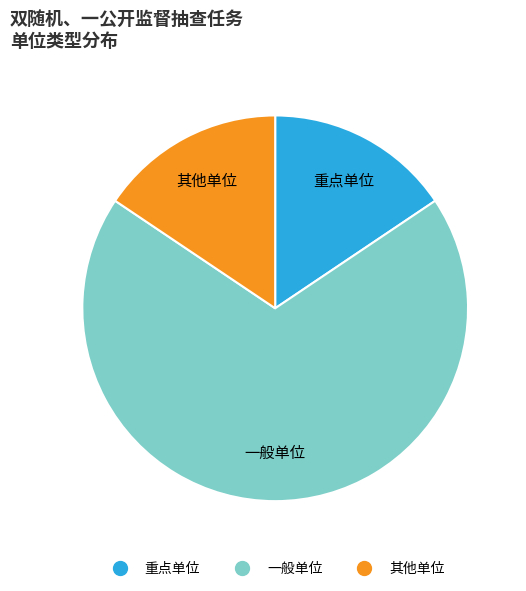

To the nearest percent, what is the combined percentage of 其他单位 and 一般单位?

84%